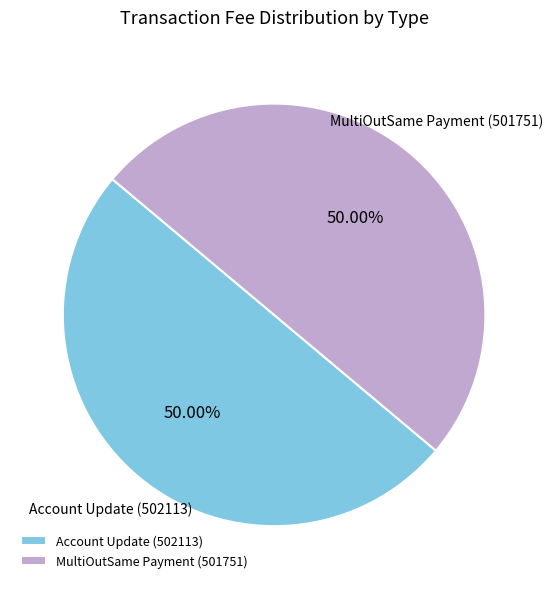

What is the ratio of the value at Account Update (502113) to the value at MultiOutSame Payment (501751)?

1.0